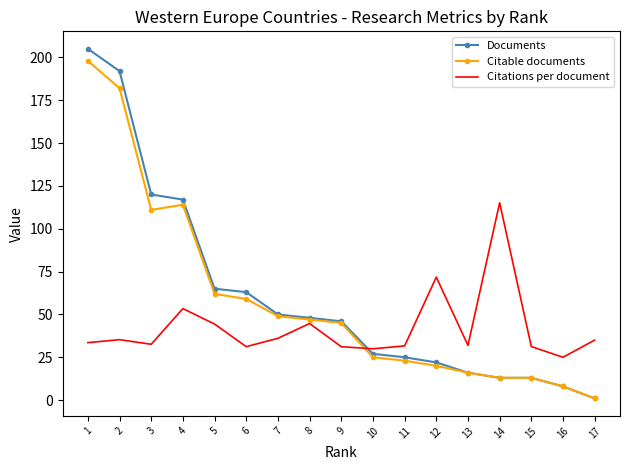

At how many categories does at least one series exceed 81?

5